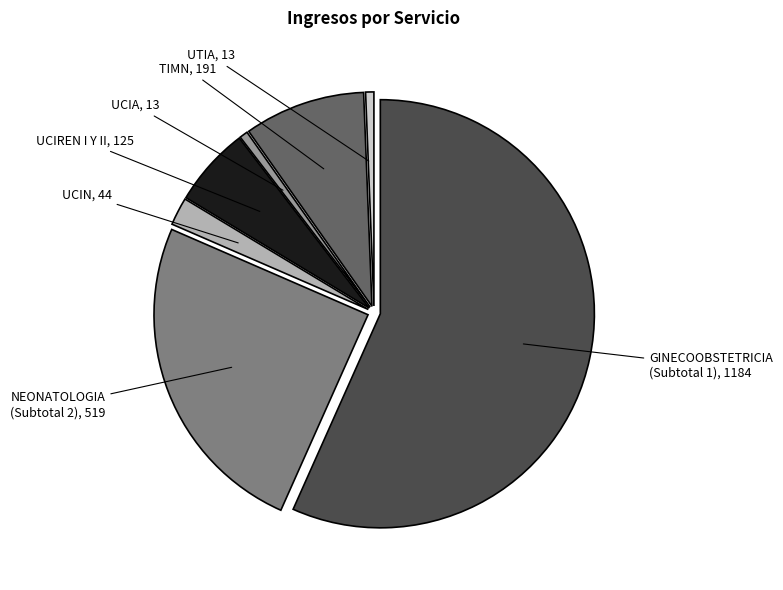

Approximately how many times larger is the value at UTIA compared to UCIREN I Y II?

0.1